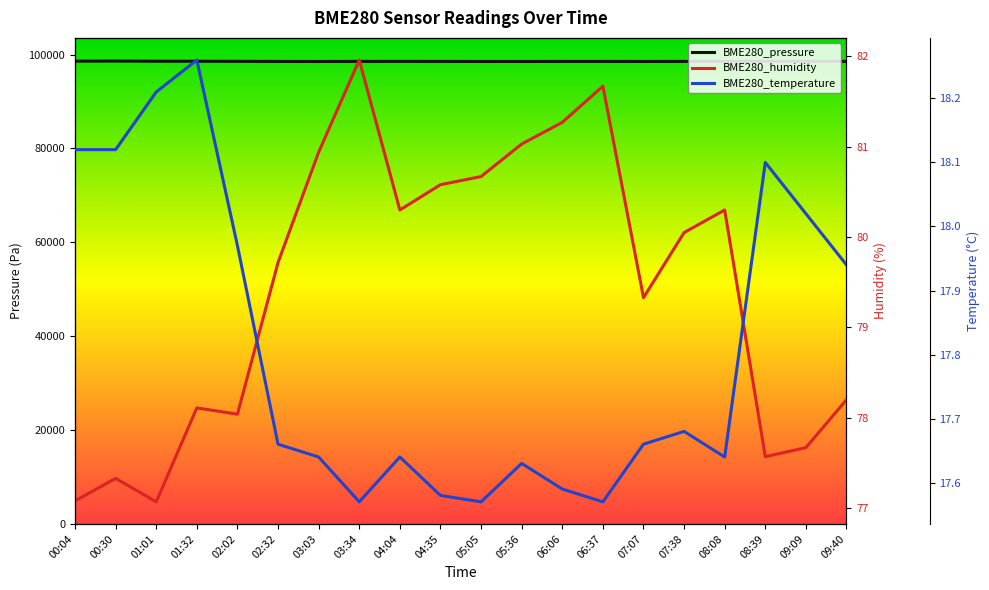

Between 06:06 and 08:08, which series saw the biggest shift?

BME280_pressure